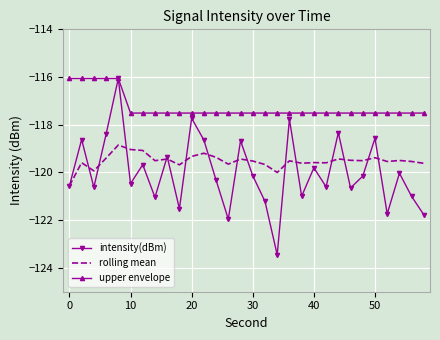

What is the difference between the second highest and second lowest values in the rolling mean series?

1.0